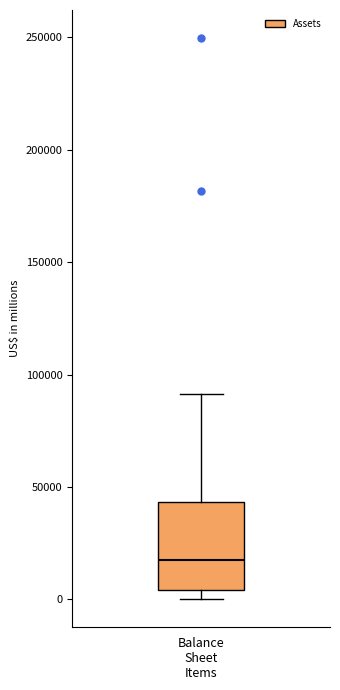

Transcribe this box plot: give where the median line is, the range the box spans, and where the two whiskers end, as read against the y-axis. The values are not printed on the chart, so give them approximately, as read against the axis.

median 20000, box 5000 to 45000, whiskers 0 to 90000